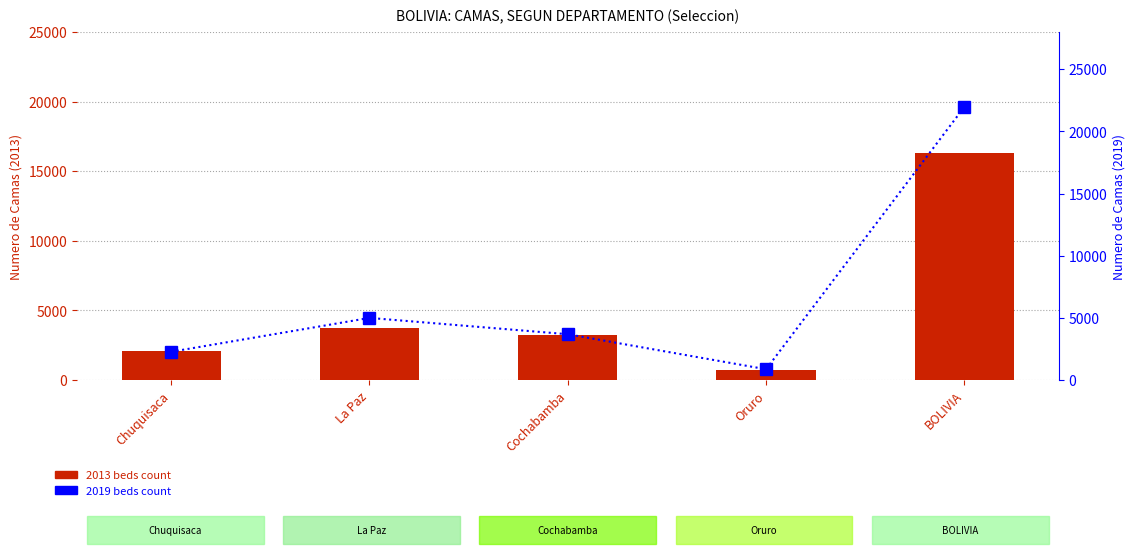

Which has a higher value, Cochabamba or La Paz?

La Paz